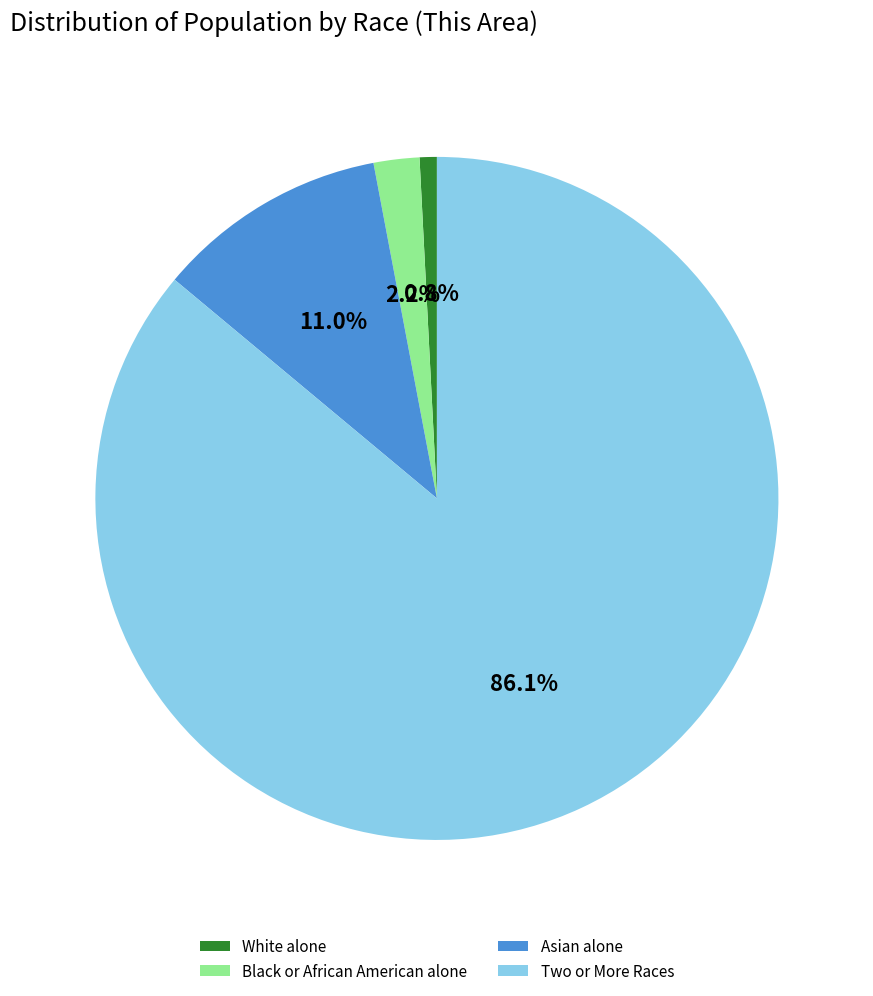

The Two or More Races slice represents 1% of the pie. True or false?

False